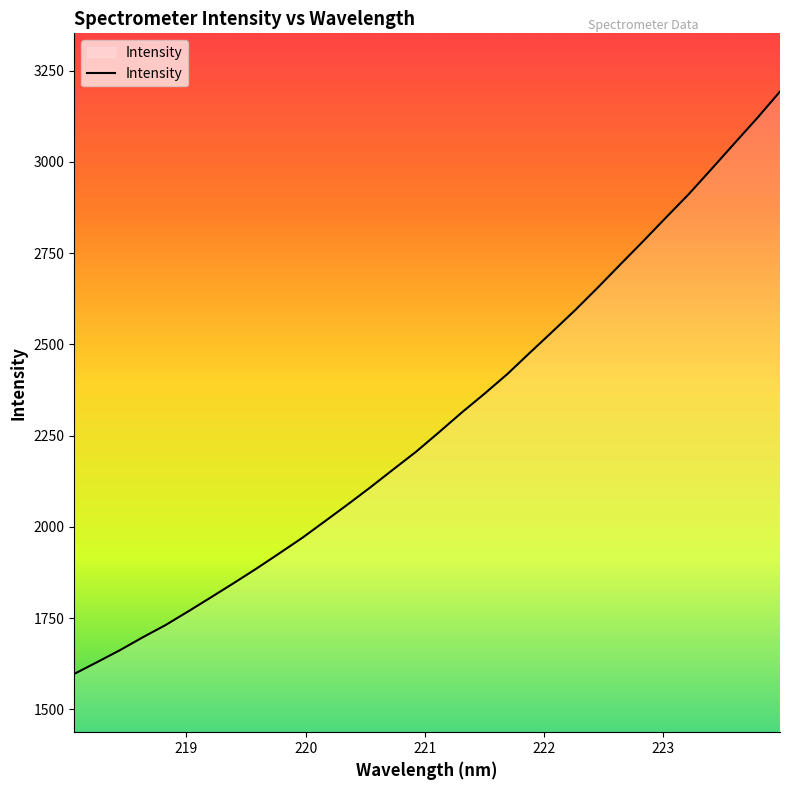

What is the maximum value shown in the chart?

3192.9